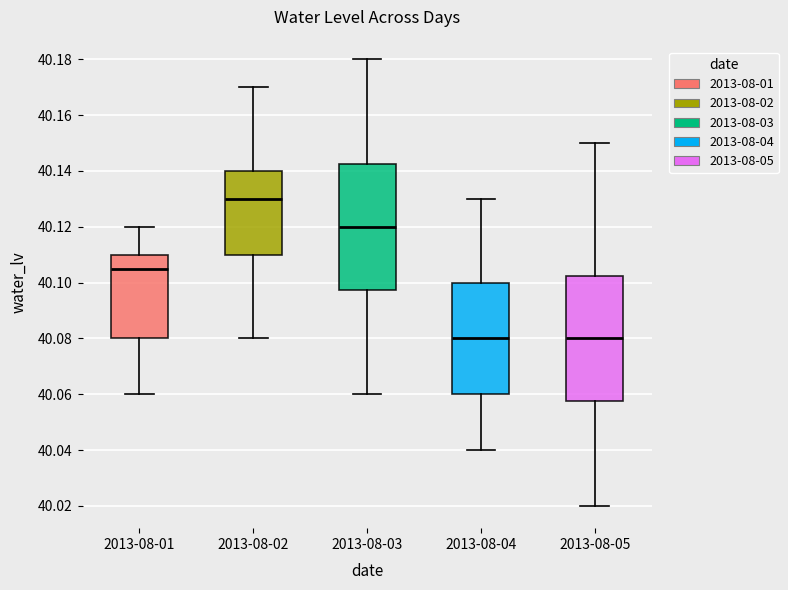

Reading left to right, transcribe this box plot: for each box, give where its median line is, the range the box spans, and where its two whiskers end, as read against the y-axis. The values are not printed on the chart, so give them approximately, as read against the axis.

2013-08-01: median 40.106, box 40.080 to 40.110, whiskers 40.060 to 40.120
2013-08-02: median 40.130, box 40.110 to 40.140, whiskers 40.080 to 40.170
2013-08-03: median 40.120, box 40.098 to 40.142, whiskers 40.060 to 40.180
2013-08-04: median 40.080, box 40.060 to 40.100, whiskers 40.040 to 40.130
2013-08-05: median 40.080, box 40.058 to 40.102, whiskers 40.020 to 40.150